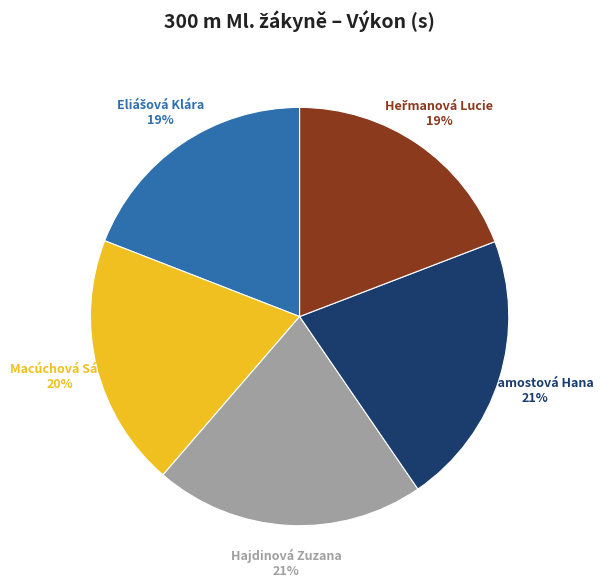

Is there a majority slice in this chart?

No